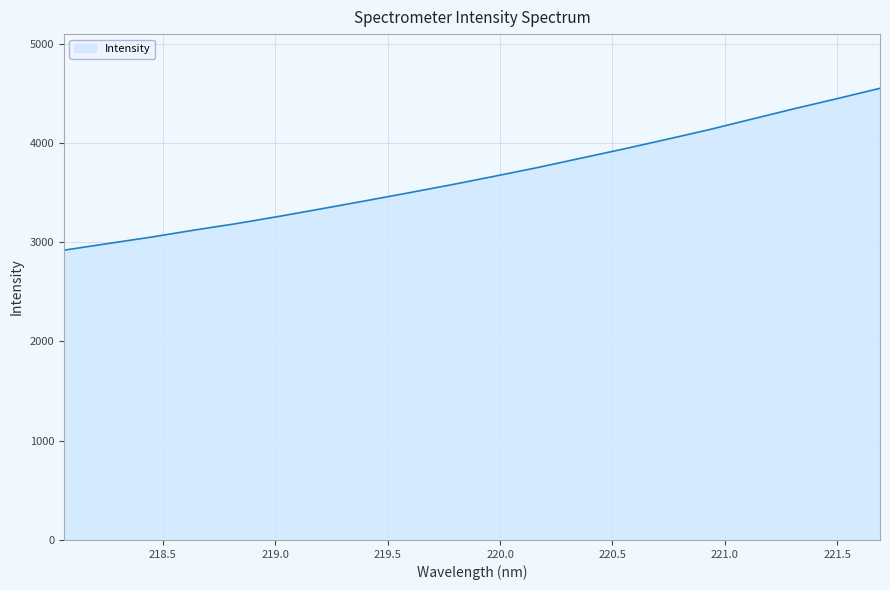

What is the average value?

3663.9